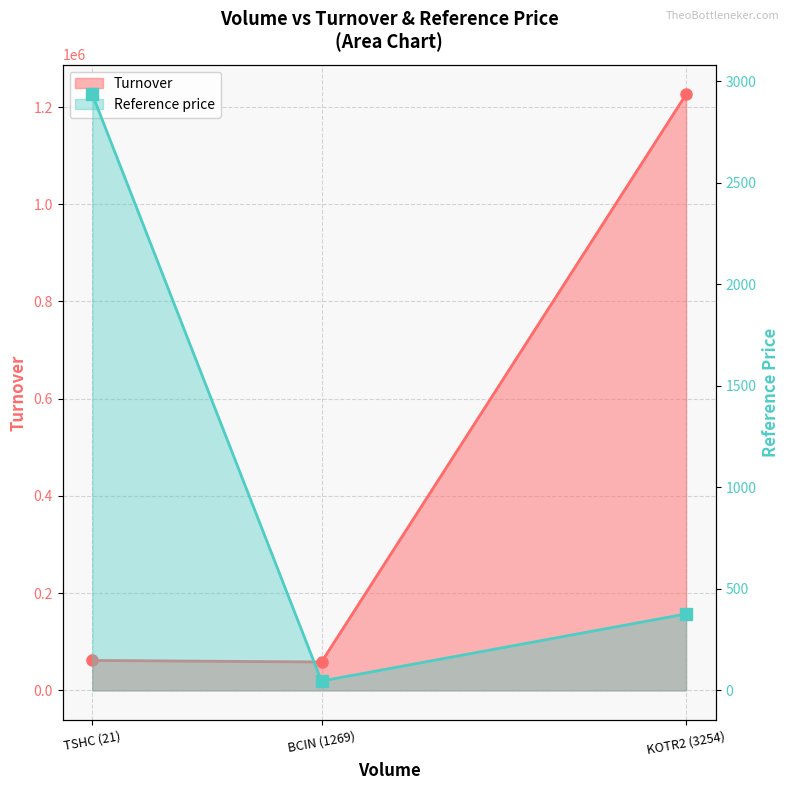

Which series has the largest total across all categories?

Turnover